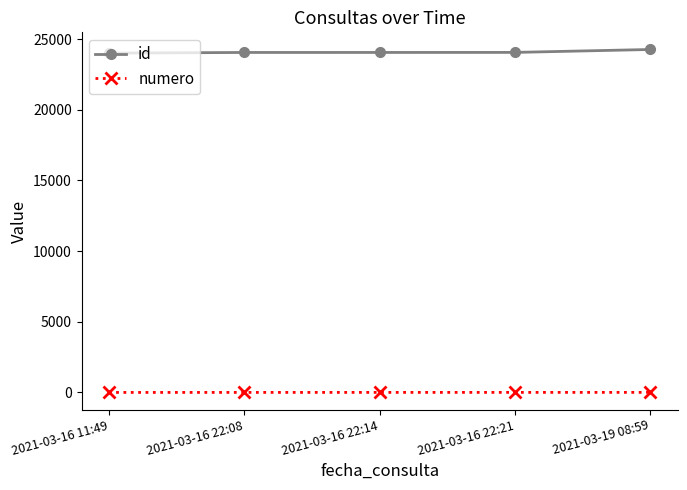

What is the approximate value of id at 2021-03-16 11:49, to the nearest 10?

24000